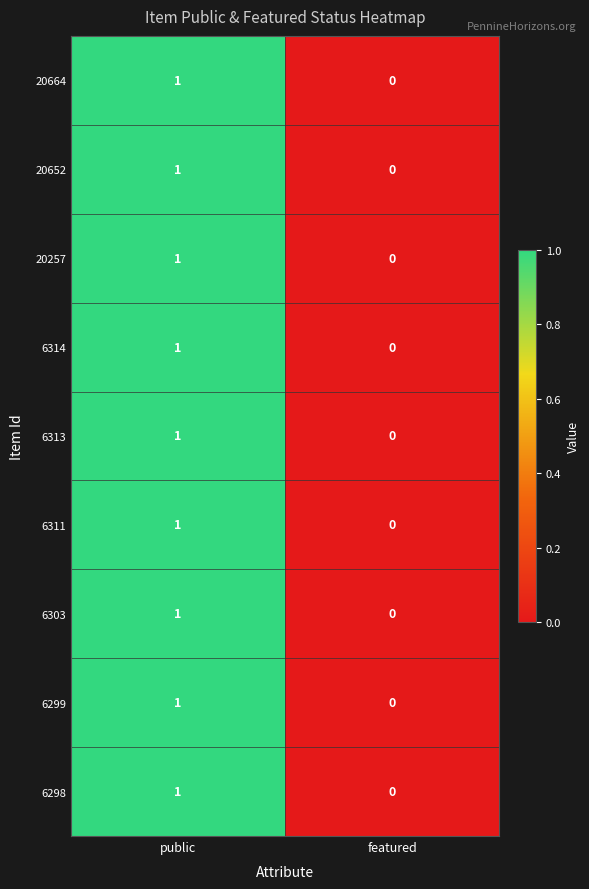

Is the value of 6298 at featured greater than the value of 20652 at public?

No